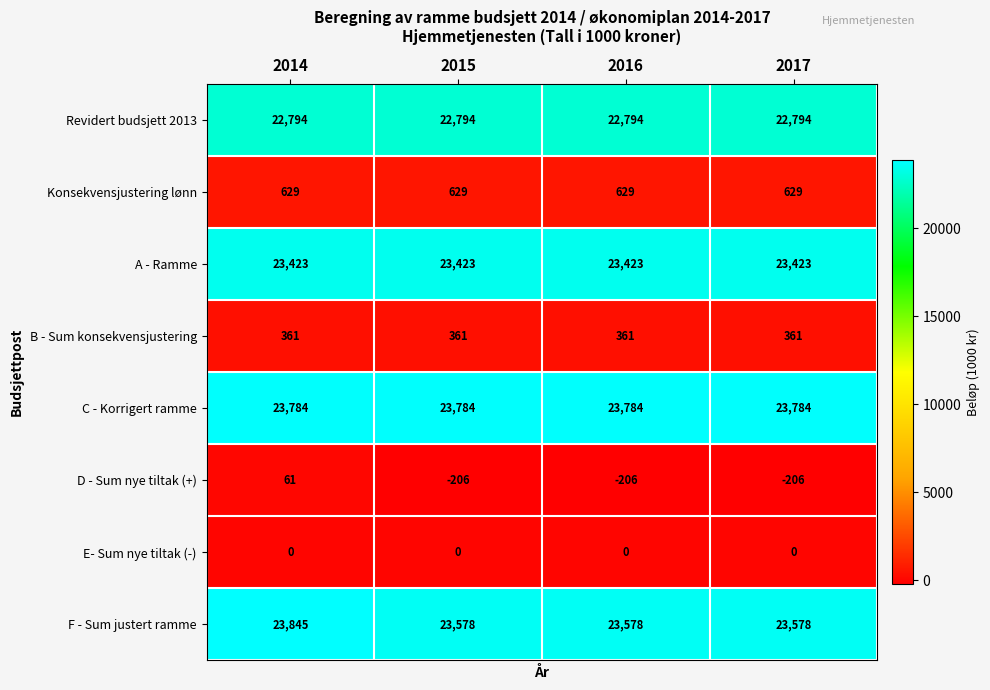

What is the spread (max minus min) of values at 2015?

23990